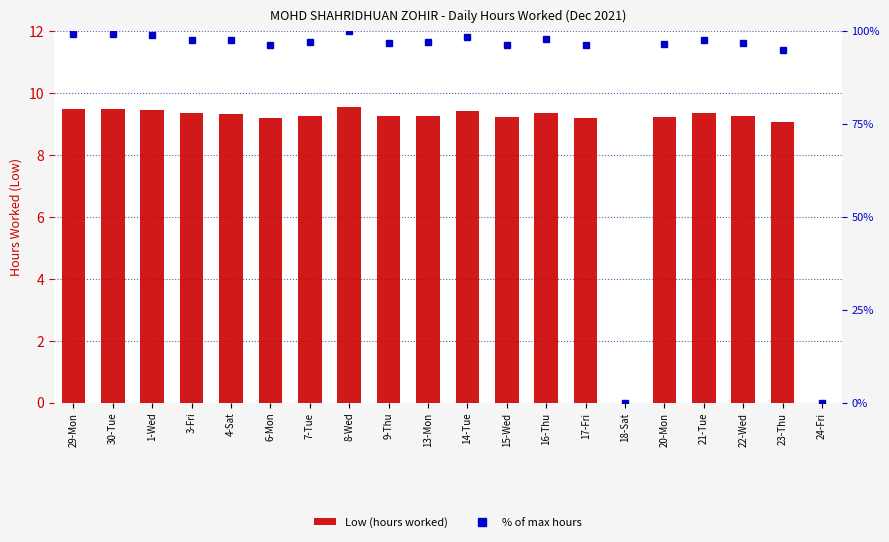

The value of % of max hours at 8-Wed is 100.0. True or false?

True